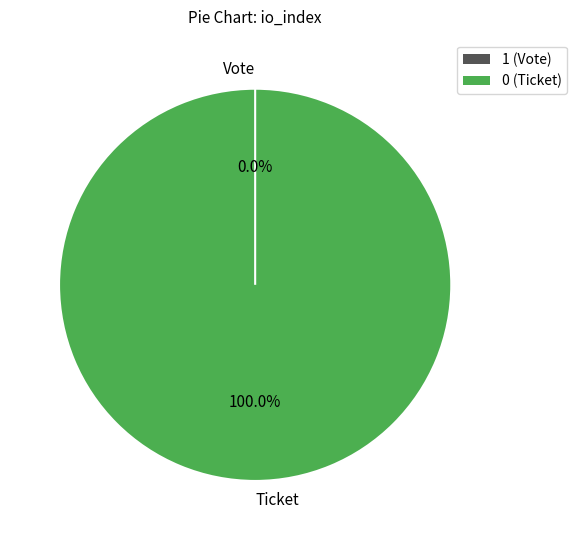

Is there any slice that represents more than half of the pie?

Yes